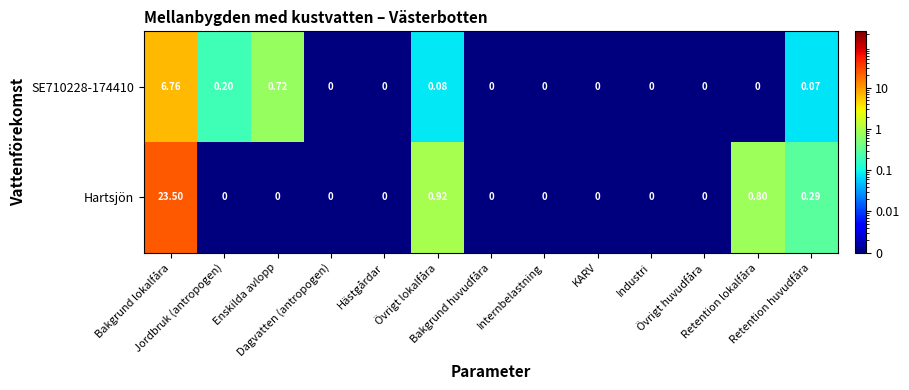

Which series has the largest total across all categories?

Hartsjön